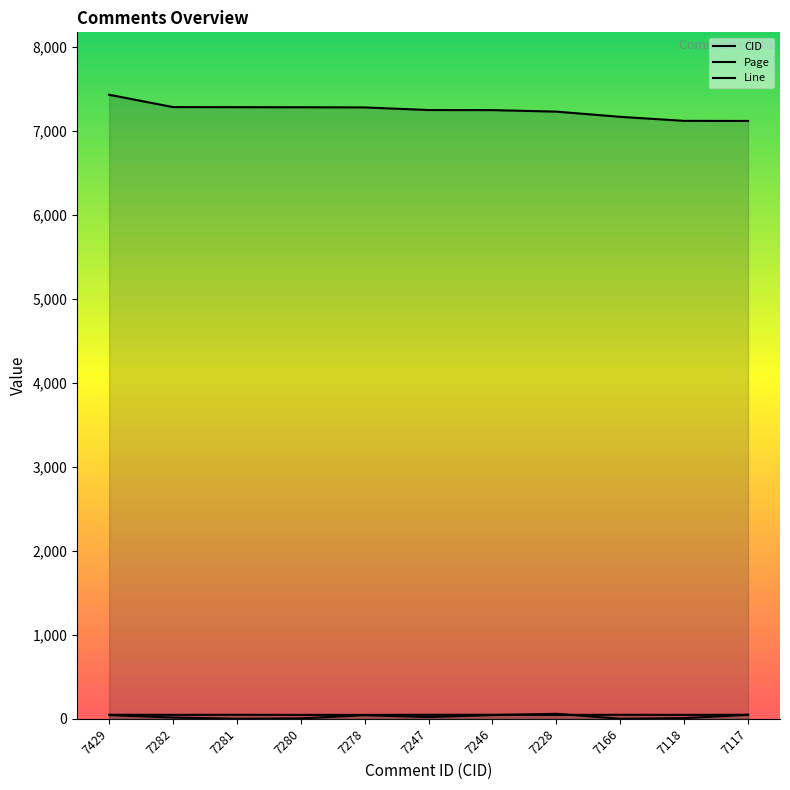

True or false: CID has more than 1 interior local peaks.

False